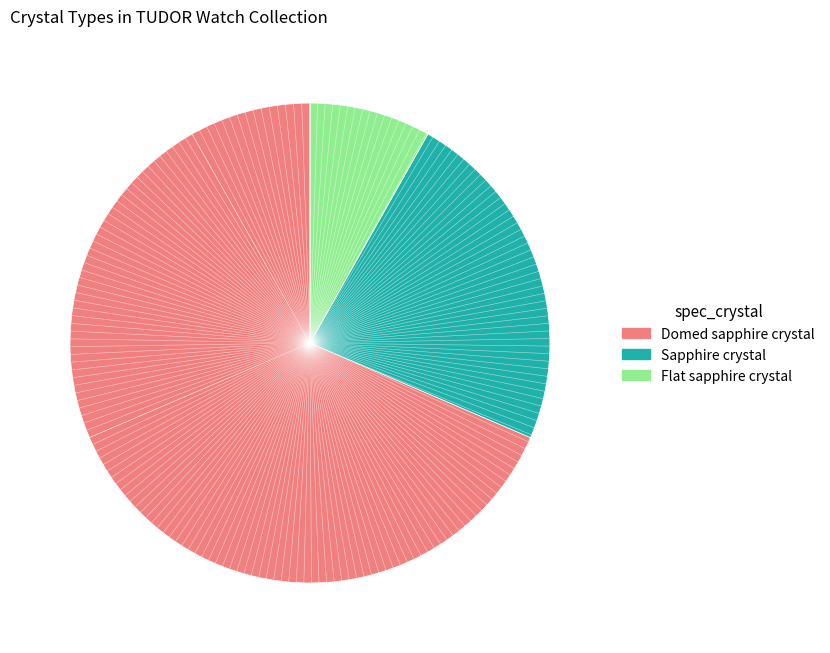

Combined, do Domed sapphire crystal and Flat sapphire crystal account for over 50%?

Yes